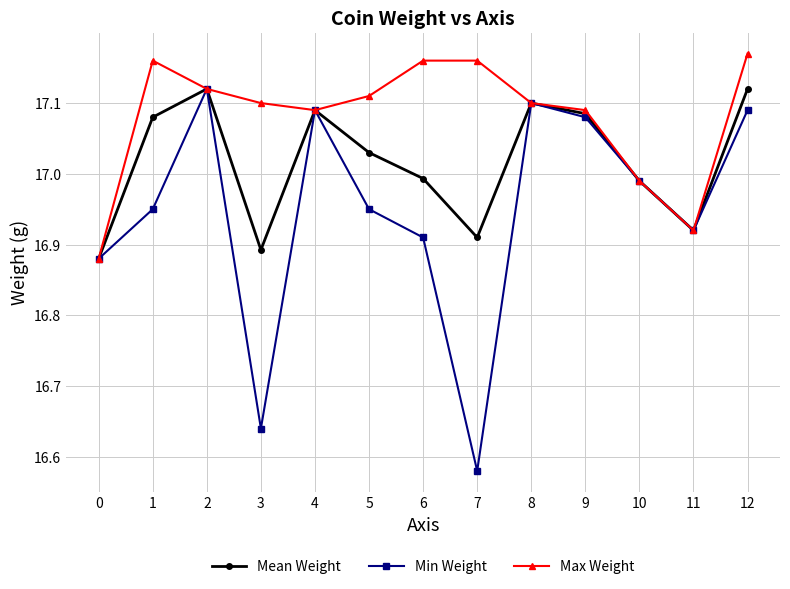

Which series has the largest total across all categories?

Max Weight